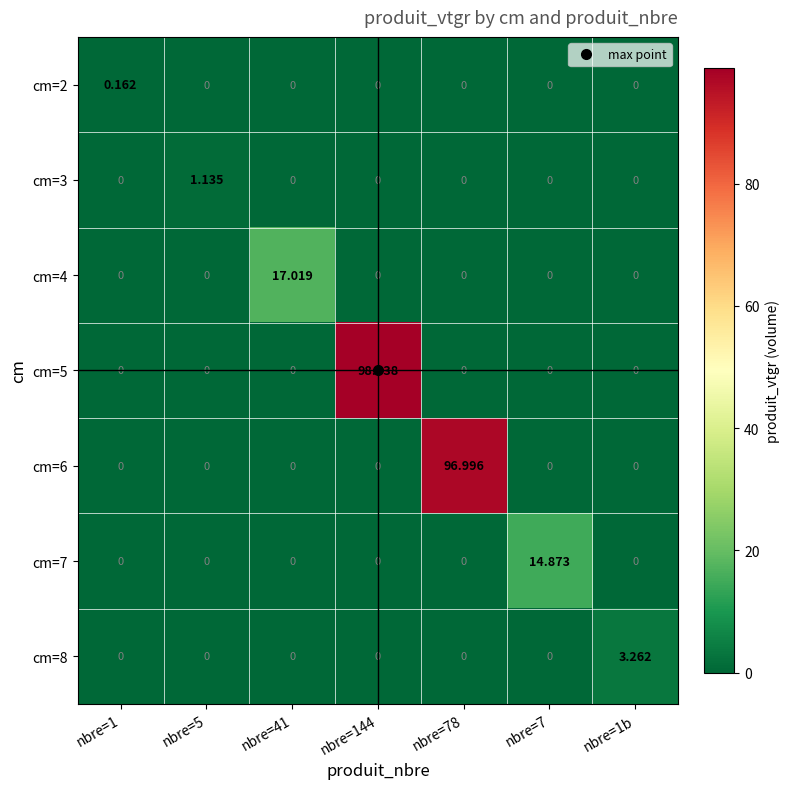

How many positive values does the cm=5 series have?

1